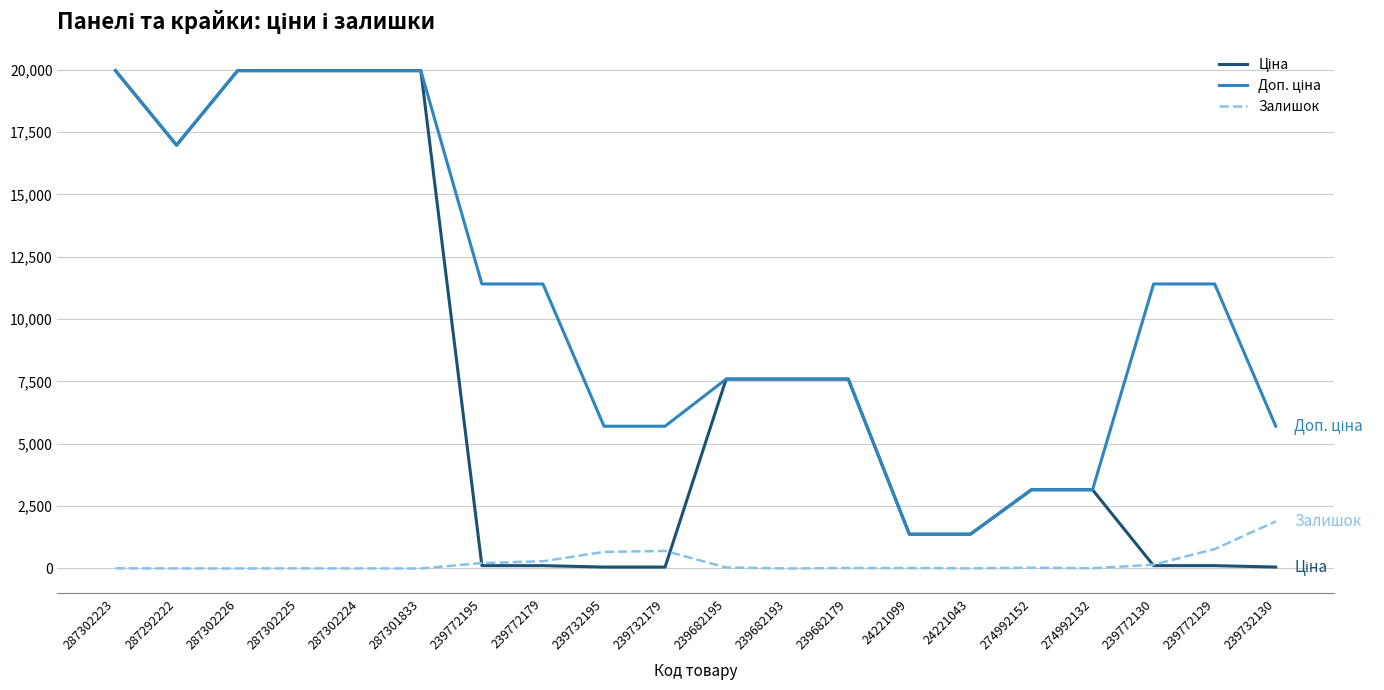

What is the difference between the highest and lowest values at 239682193?

7596.5